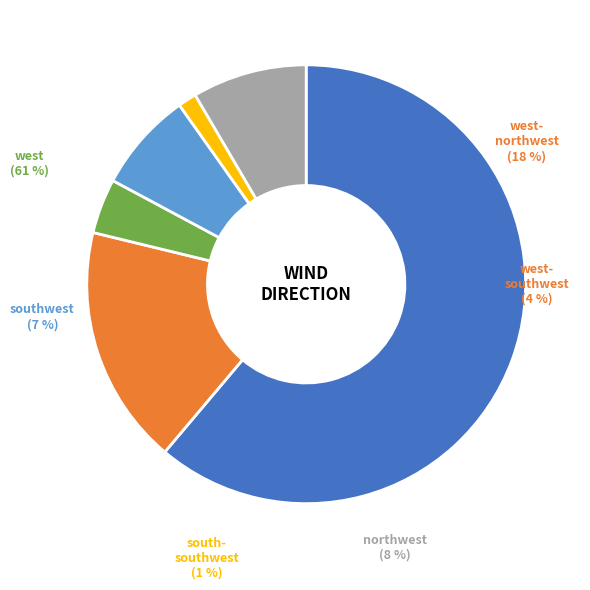

Is the sum of south-southwest and 33 greater than half?

No